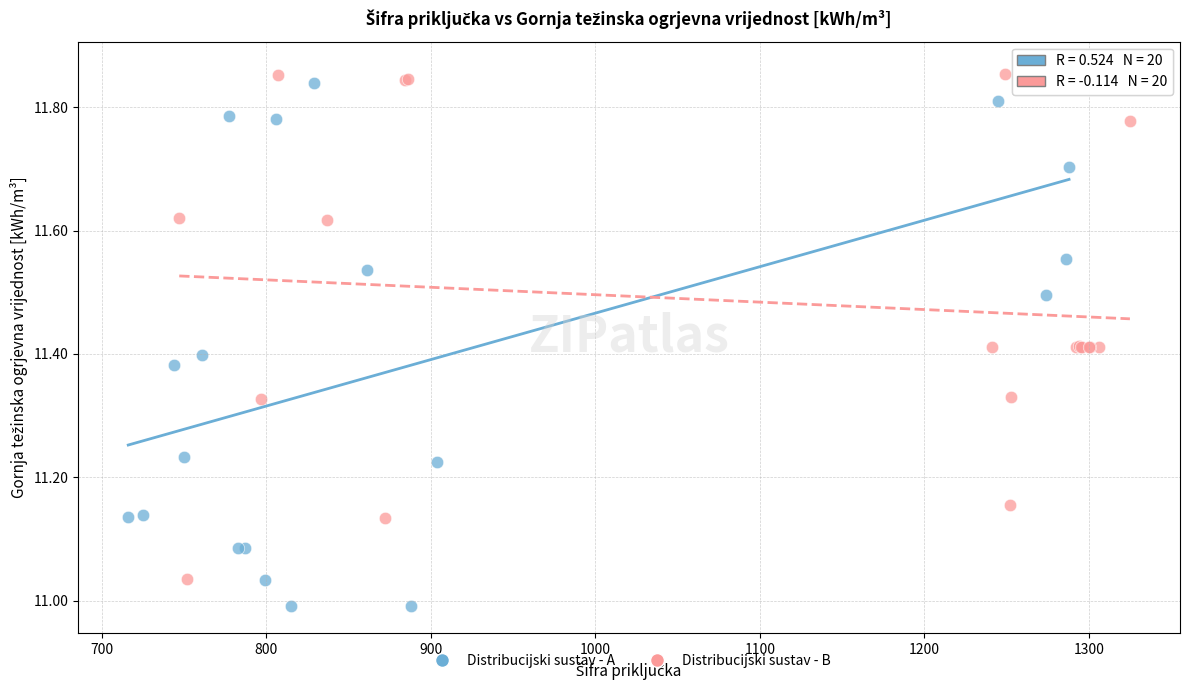

Which series reaches the minimum Y coordinate?

Distribucijski sustav - A